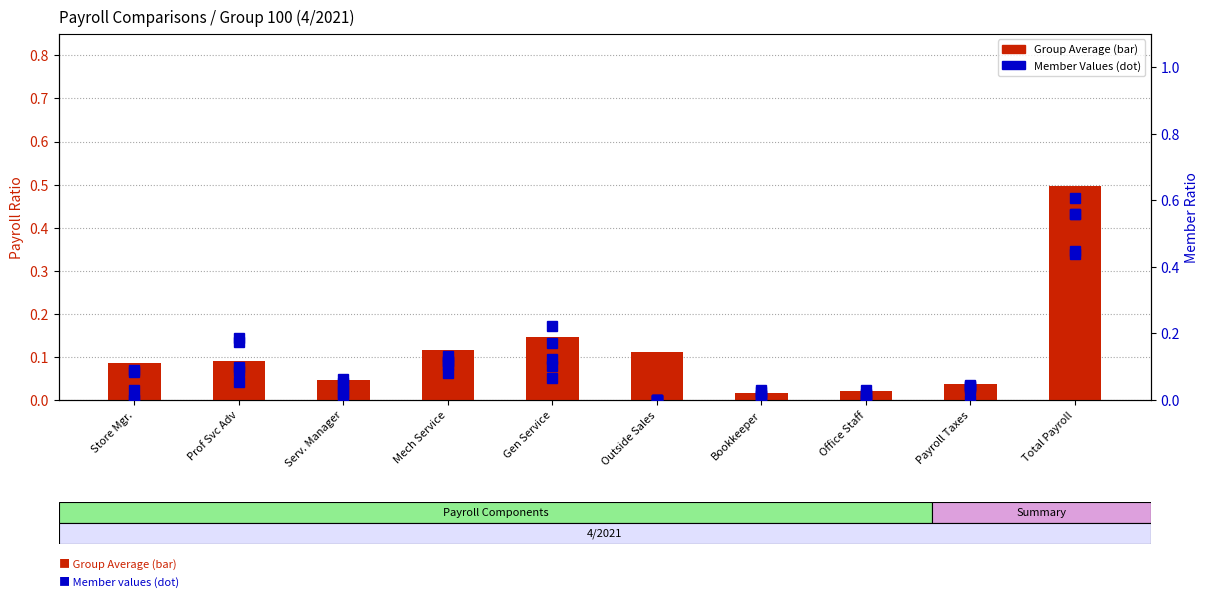

True or false: Member 12 - Store 94 has a value of -0.3 at Store Mgr..

False